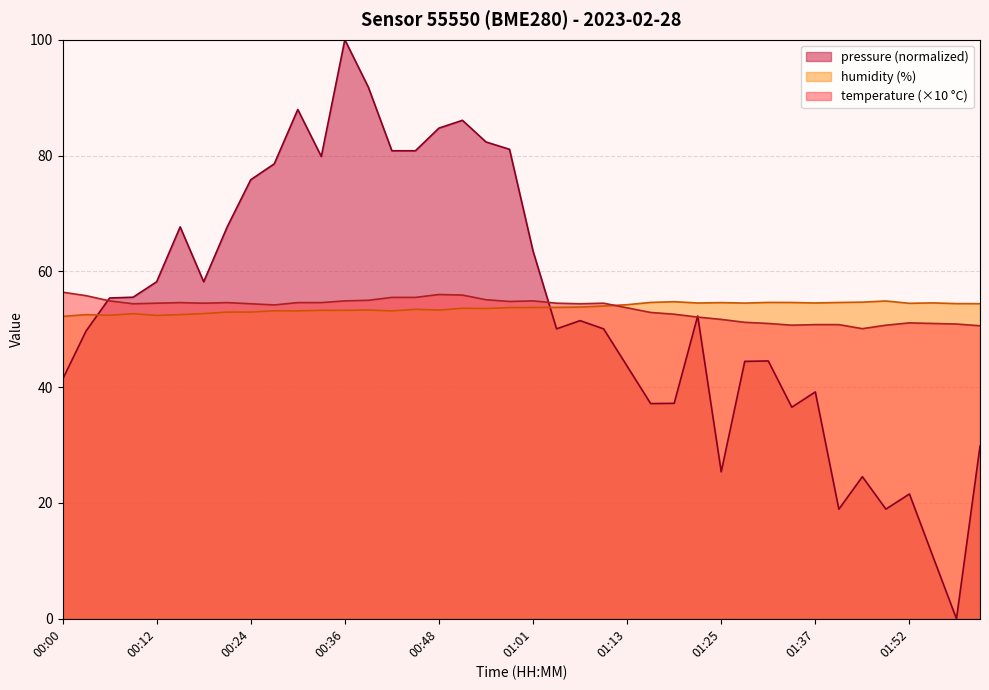

What is the label of the 13th point from the right?

01:22